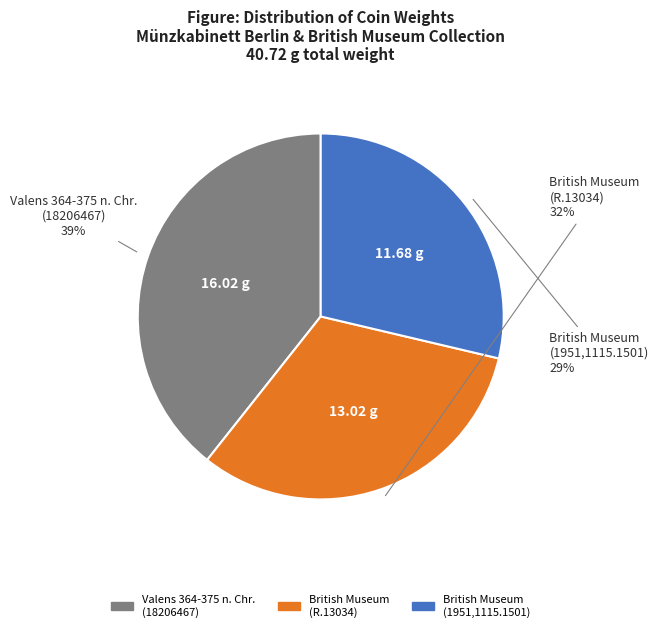

Is there a majority slice in this chart?

No